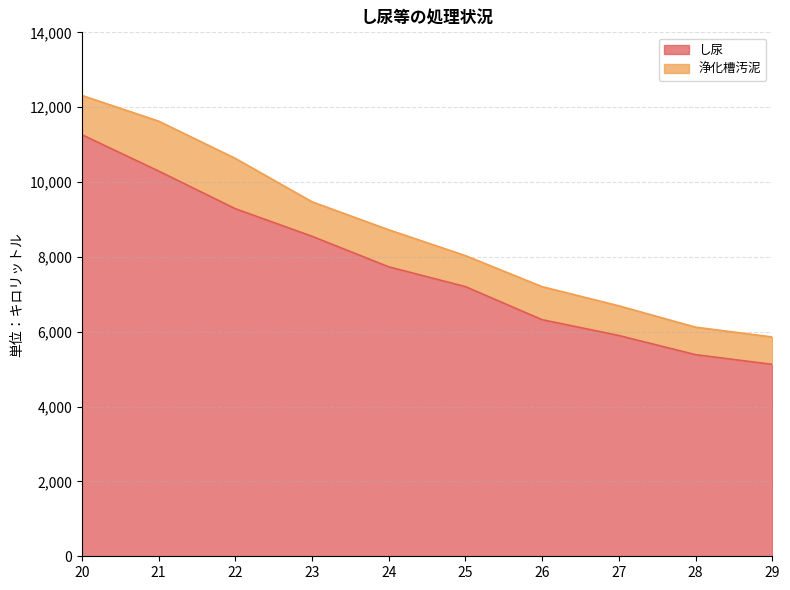

The value of し尿 at 23 is 14238. True or false?

False